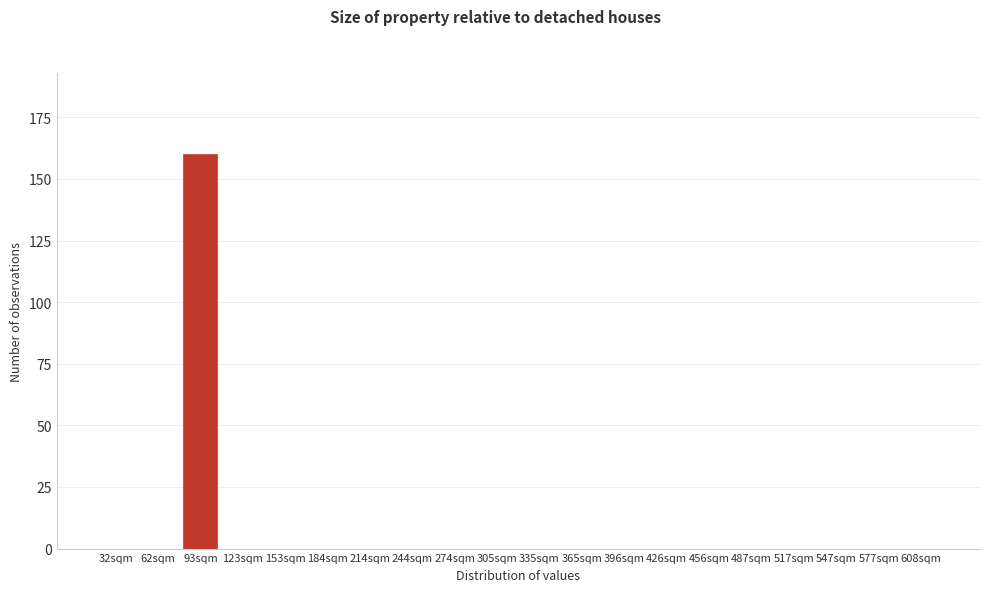

Reading left to right, extract all data points from this chart.

32sqm=0	62sqm=0	93sqm=160	123sqm=0	153sqm=0	184sqm=0	214sqm=0	244sqm=0	274sqm=0	305sqm=0	335sqm=0	365sqm=0	396sqm=0	426sqm=0	456sqm=0	487sqm=0	517sqm=0	547sqm=0	577sqm=0	608sqm=0